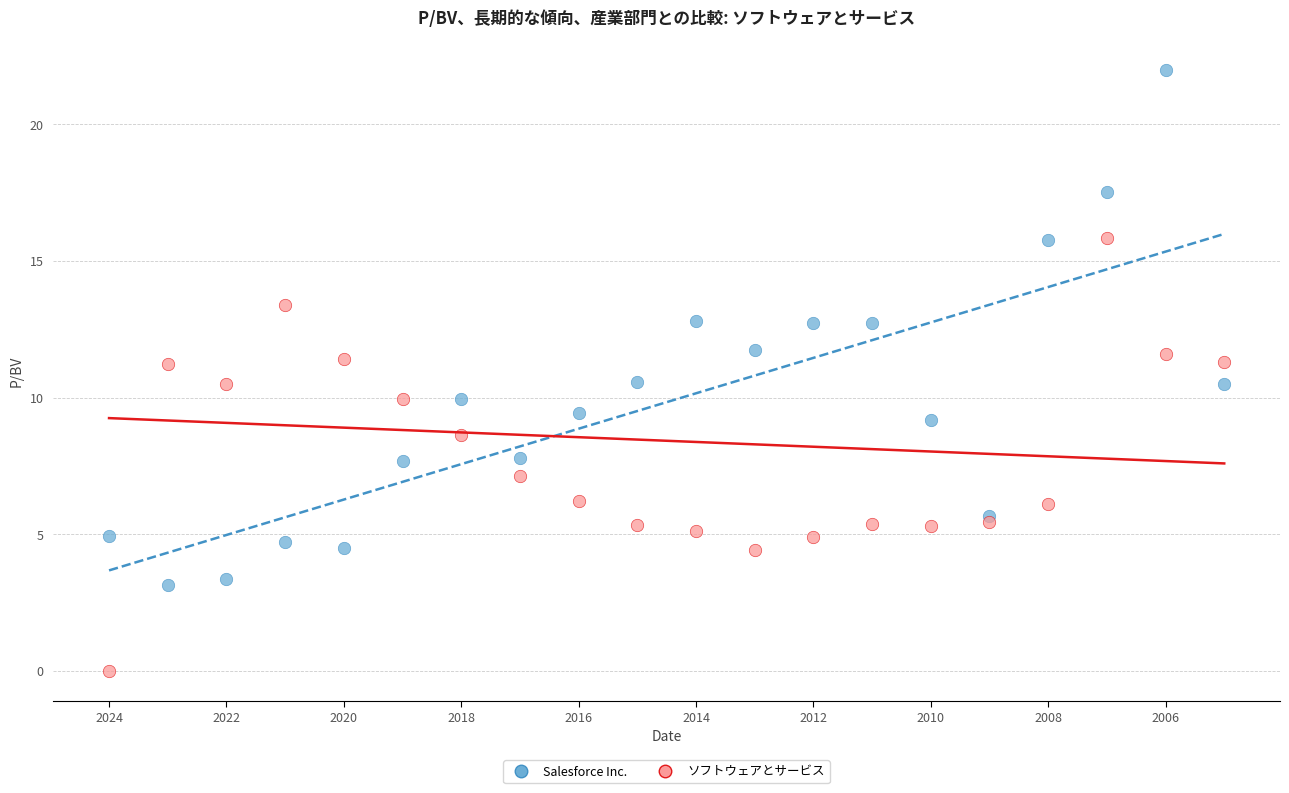

Which series contains the lowest Y value?

ソフトウェアとサービス